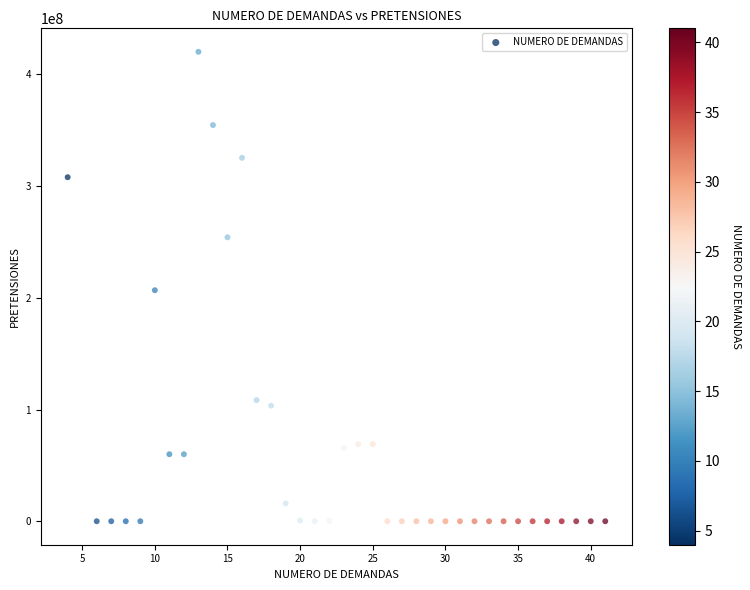

What is the range of Y values (max minus min)?

420282714